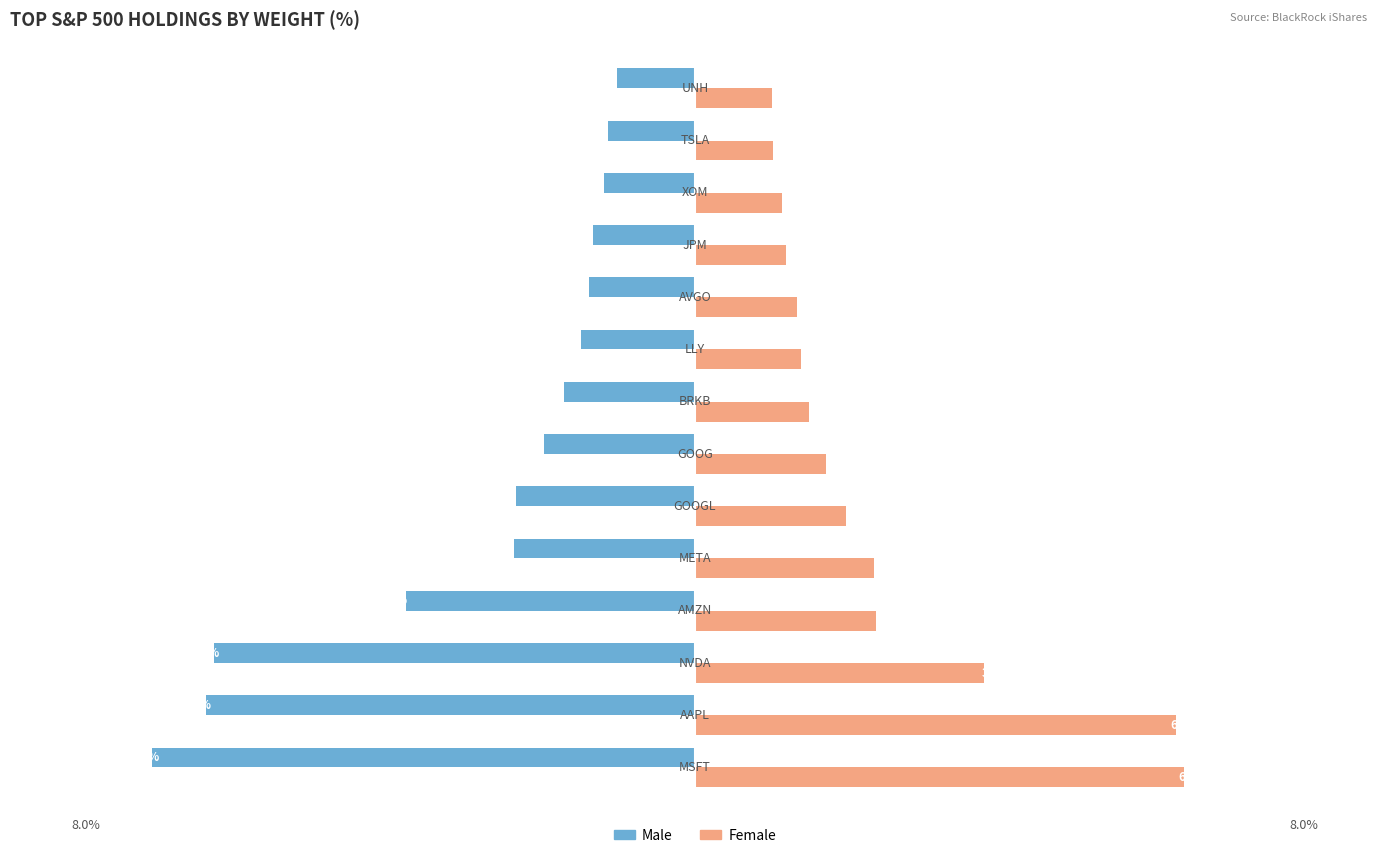

How many values in the Female series are below 1?

1